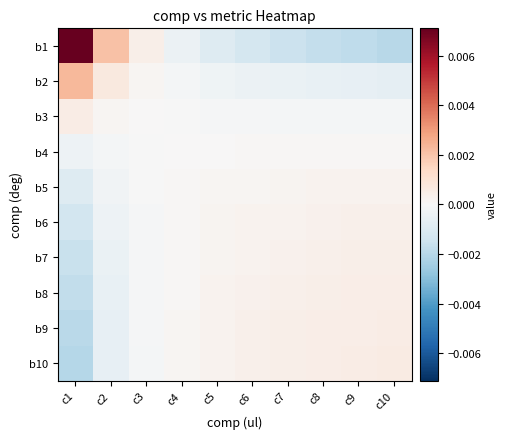

Reading left to right, what are all the values shown in this chart?

b1: c1=0.0	c2=0.0	c3=0.0	c4=-0.0	c5=-0.0	c6=-0.0	c7=-0.0	c8=-0.0	c9=-0.0	c10=-0.0
b2: c1=0.0	c2=0.0	c3=0.0	c4=-0.0	c5=-0.0	c6=-0.0	c7=-0.0	c8=-0.0	c9=-0.0	c10=-0.0
b3: c1=0.0	c2=0.0	c3=0.0	c4=-0.0	c5=-0.0	c6=-0.0	c7=-0.0	c8=-0.0	c9=-0.0	c10=-0.0
b4: c1=-0.0	c2=-0.0	c3=-0.0	c4=0.0	c5=0.0	c6=0.0	c7=0.0	c8=0.0	c9=0.0	c10=0.0
b5: c1=-0.0	c2=-0.0	c3=-0.0	c4=0.0	c5=0.0	c6=0.0	c7=0.0	c8=0.0	c9=0.0	c10=0.0
b6: c1=-0.0	c2=-0.0	c3=-0.0	c4=0.0	c5=0.0	c6=0.0	c7=0.0	c8=0.0	c9=0.0	c10=0.0
b7: c1=-0.0	c2=-0.0	c3=-0.0	c4=0.0	c5=0.0	c6=0.0	c7=0.0	c8=0.0	c9=0.0	c10=0.0
b8: c1=-0.0	c2=-0.0	c3=-0.0	c4=0.0	c5=0.0	c6=0.0	c7=0.0	c8=0.0	c9=0.0	c10=0.0
b9: c1=-0.0	c2=-0.0	c3=-0.0	c4=0.0	c5=0.0	c6=0.0	c7=0.0	c8=0.0	c9=0.0	c10=0.0
b10: c1=-0.0	c2=-0.0	c3=-0.0	c4=0.0	c5=0.0	c6=0.0	c7=0.0	c8=0.0	c9=0.0	c10=0.0